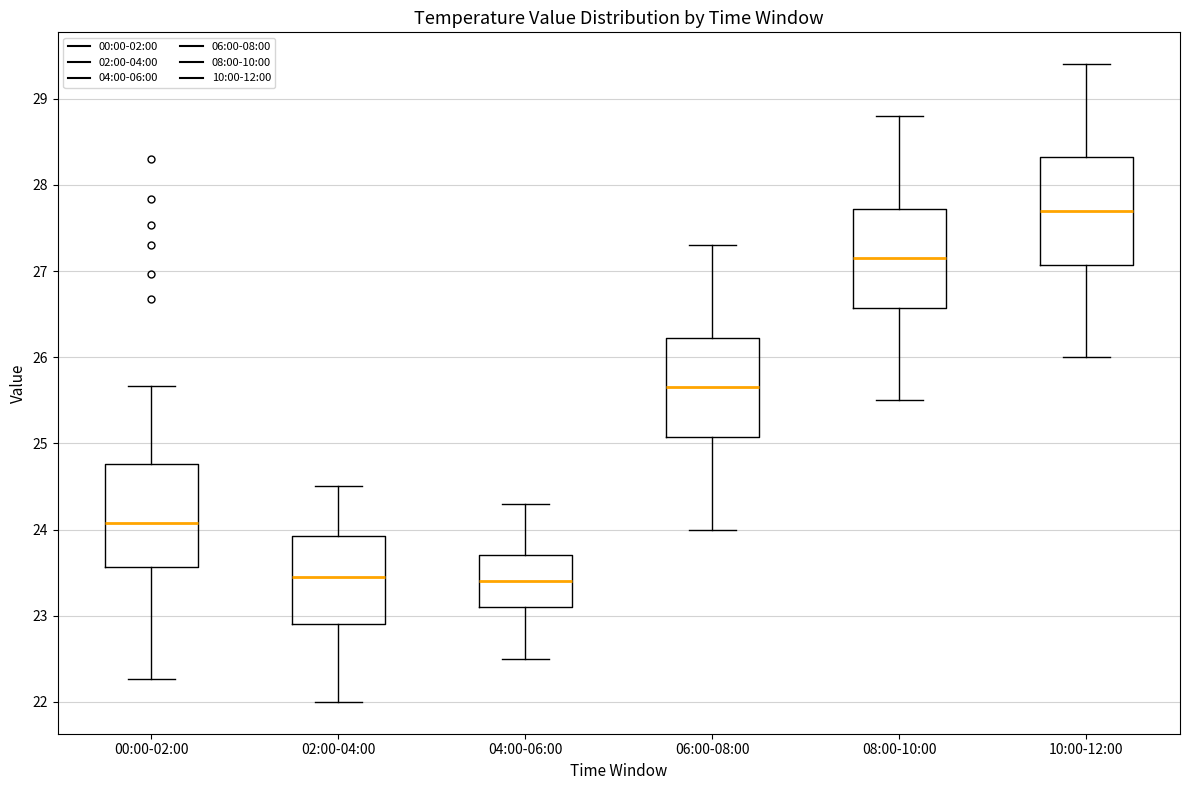

Where is the lower edge of the box for 06:00-08:00 on the y-axis? The values are not printed on the chart, so give them approximately, as read against the axis.

25.1